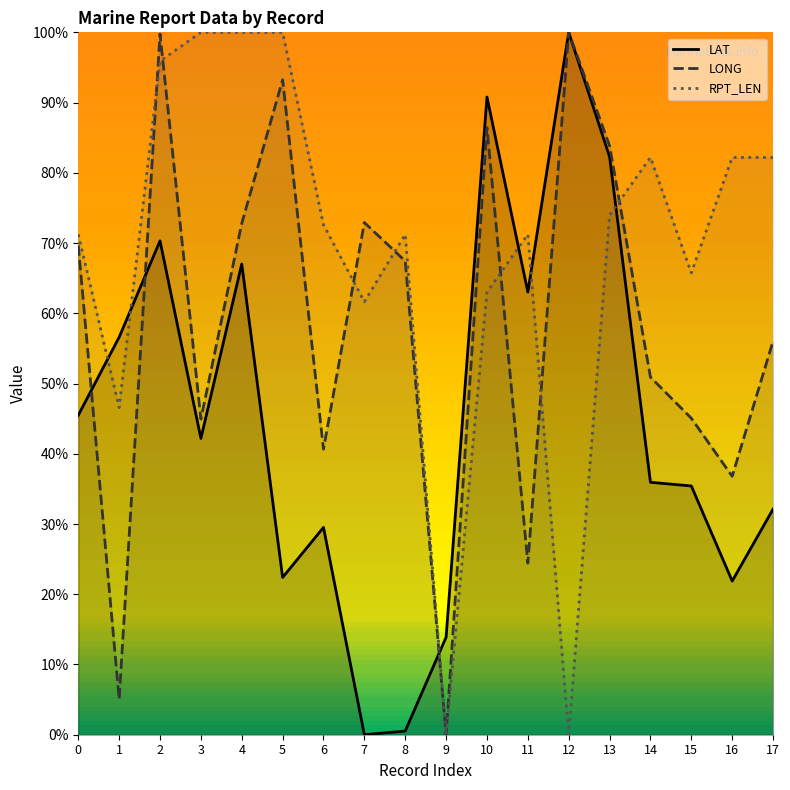

List the series in order of their peak value, lowest first.

LAT, LONG, RPT_LEN